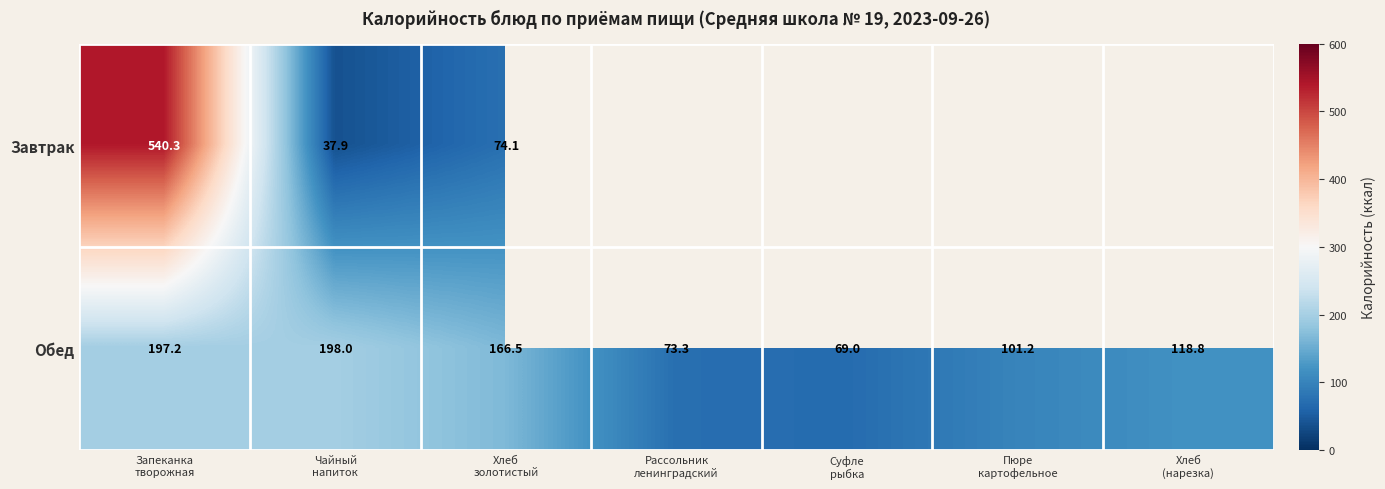

What is the difference between the maximum and minimum values in the Обед series?

129.0